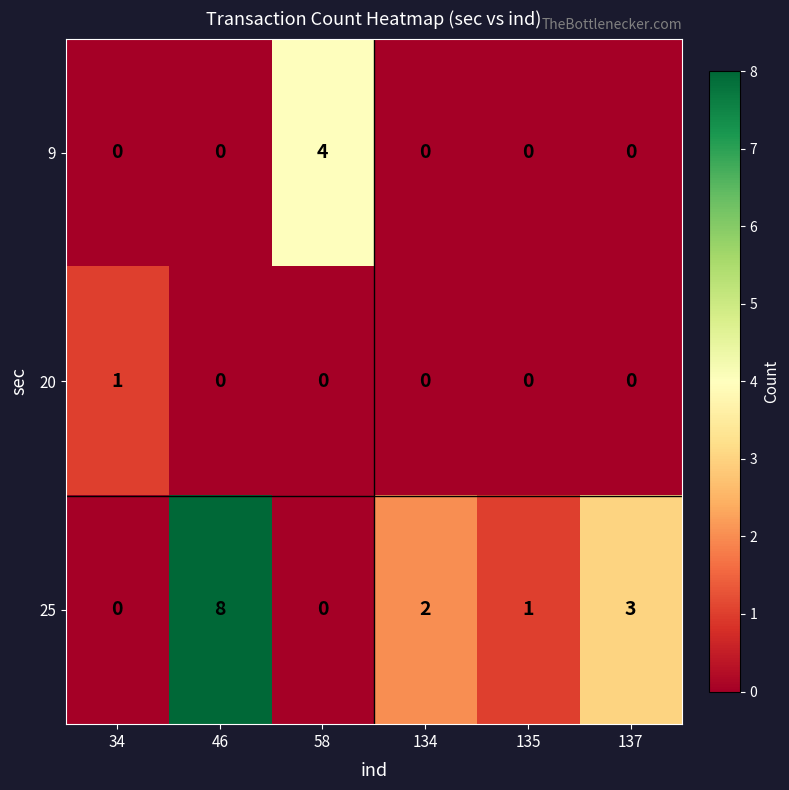

Reading left to right, extract all data points from this chart.

9: 34=0	46=0	58=4	134=0	135=0	137=0
20: 34=1	46=0	58=0	134=0	135=0	137=0
25: 34=0	46=8	58=0	134=2	135=1	137=3